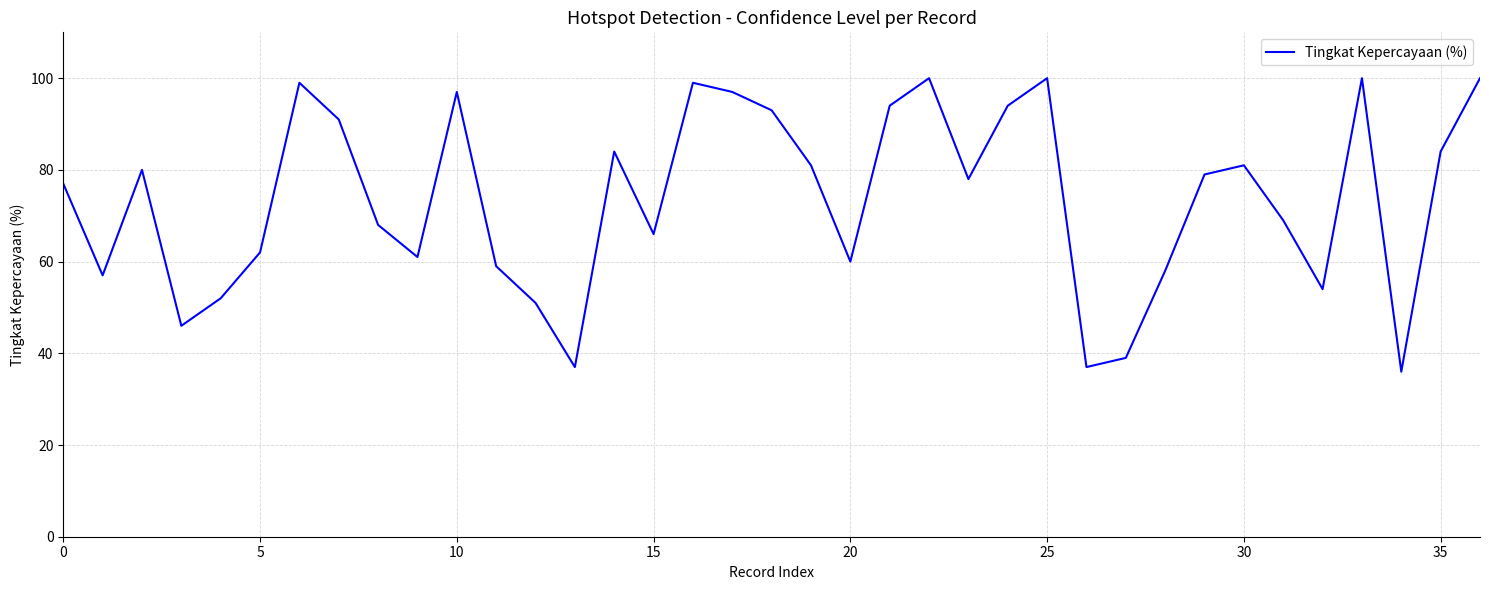

Is this an area chart (filled region under the line)?

No